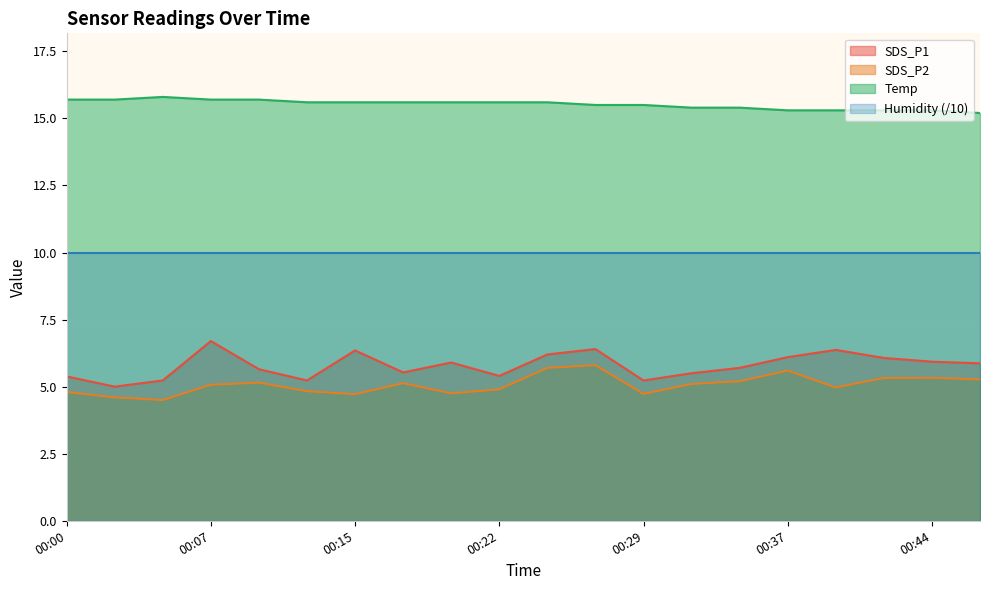

True or false: Humidity (/10) and SDS_P1 intersect in this chart.

False